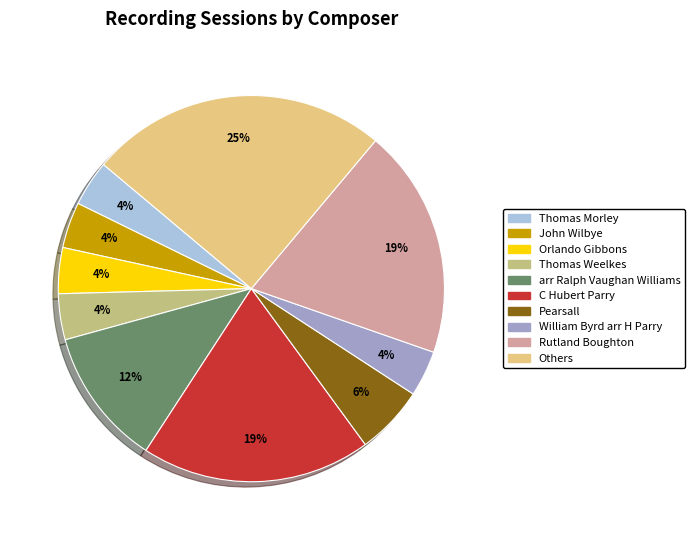

Is there a majority slice in this chart?

No